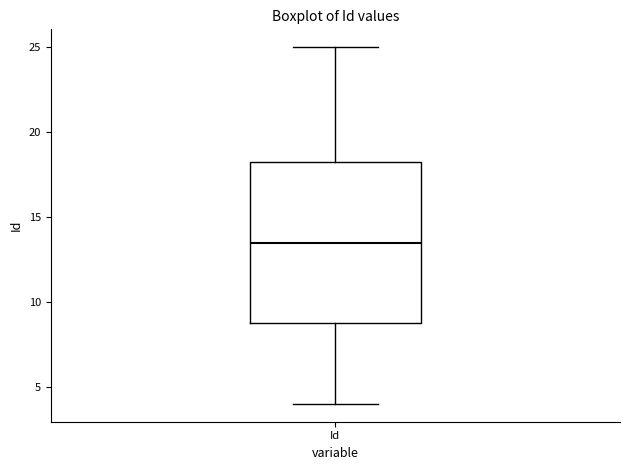

Where does the upper whisker of the box for Id end on the y-axis? The values are not printed on the chart, so give them approximately, as read against the axis.

25.0